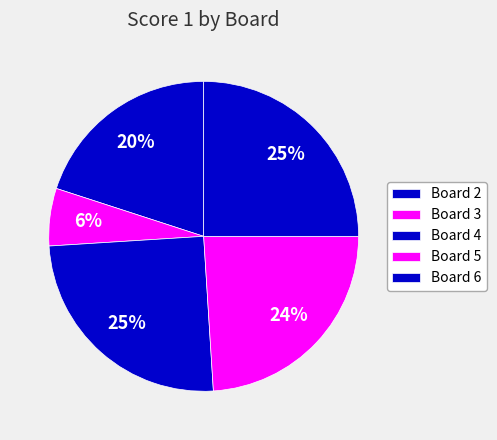

How many slices are in this pie chart?

5